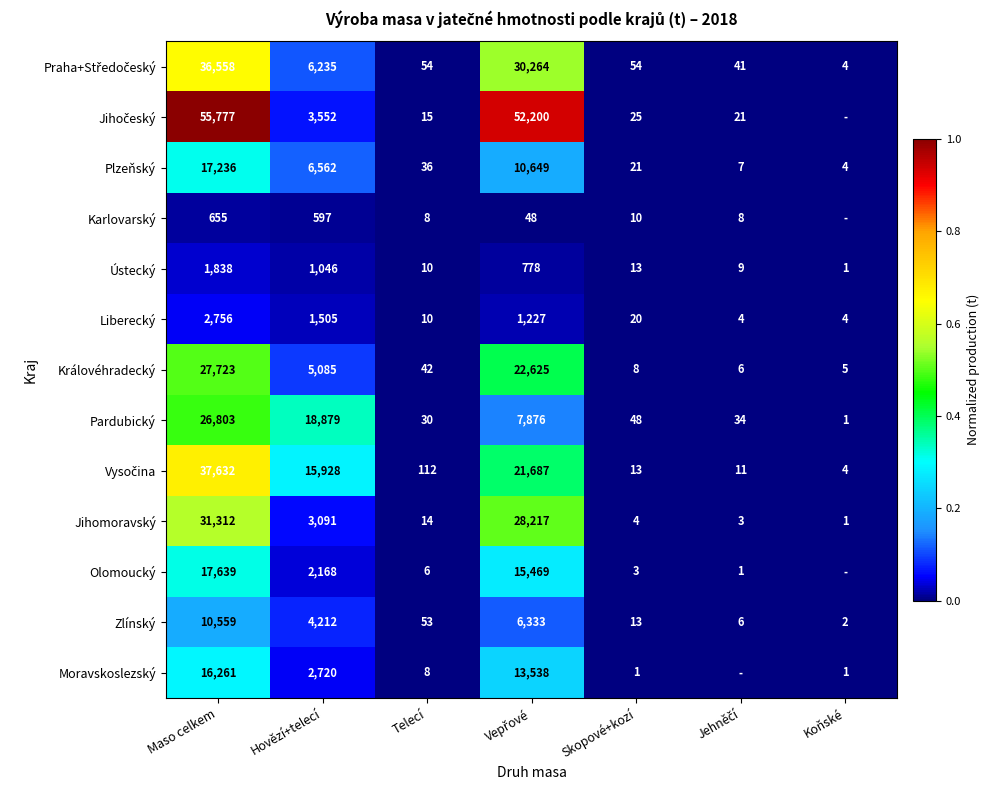

List the labels in order of Praha+Středočeský value, smallest first.

Koňské, Jehněčí, Telecí, Skopové+kozí, Hovězí+telecí, Vepřové, Maso celkem